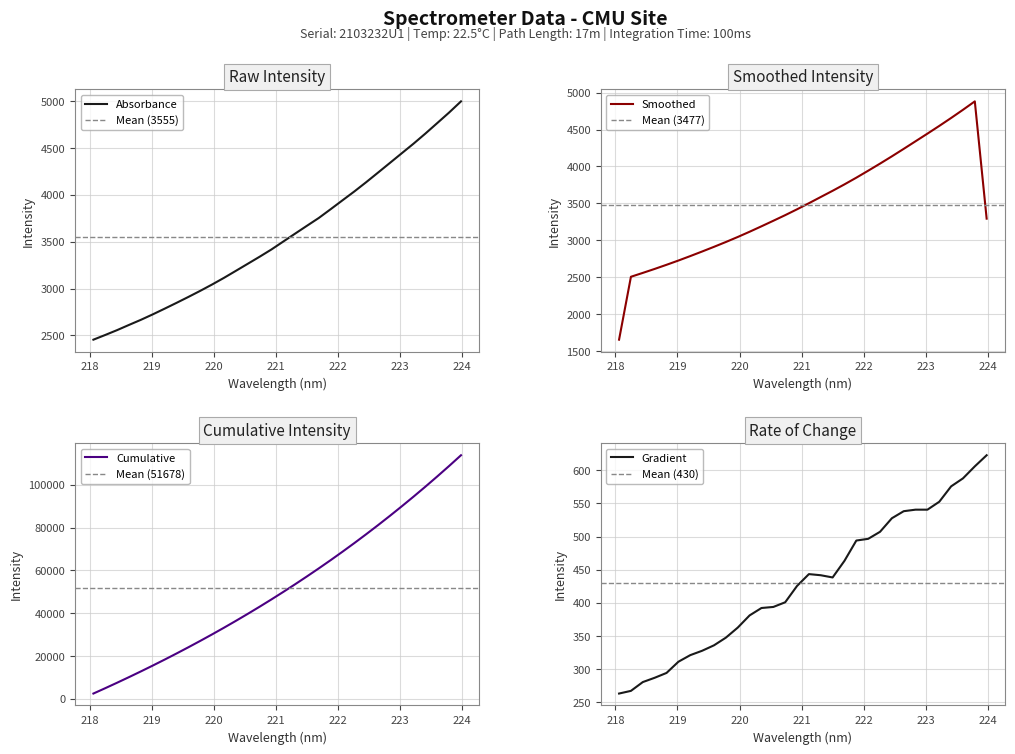

What is the value of the 31st point from the left?

4879.9